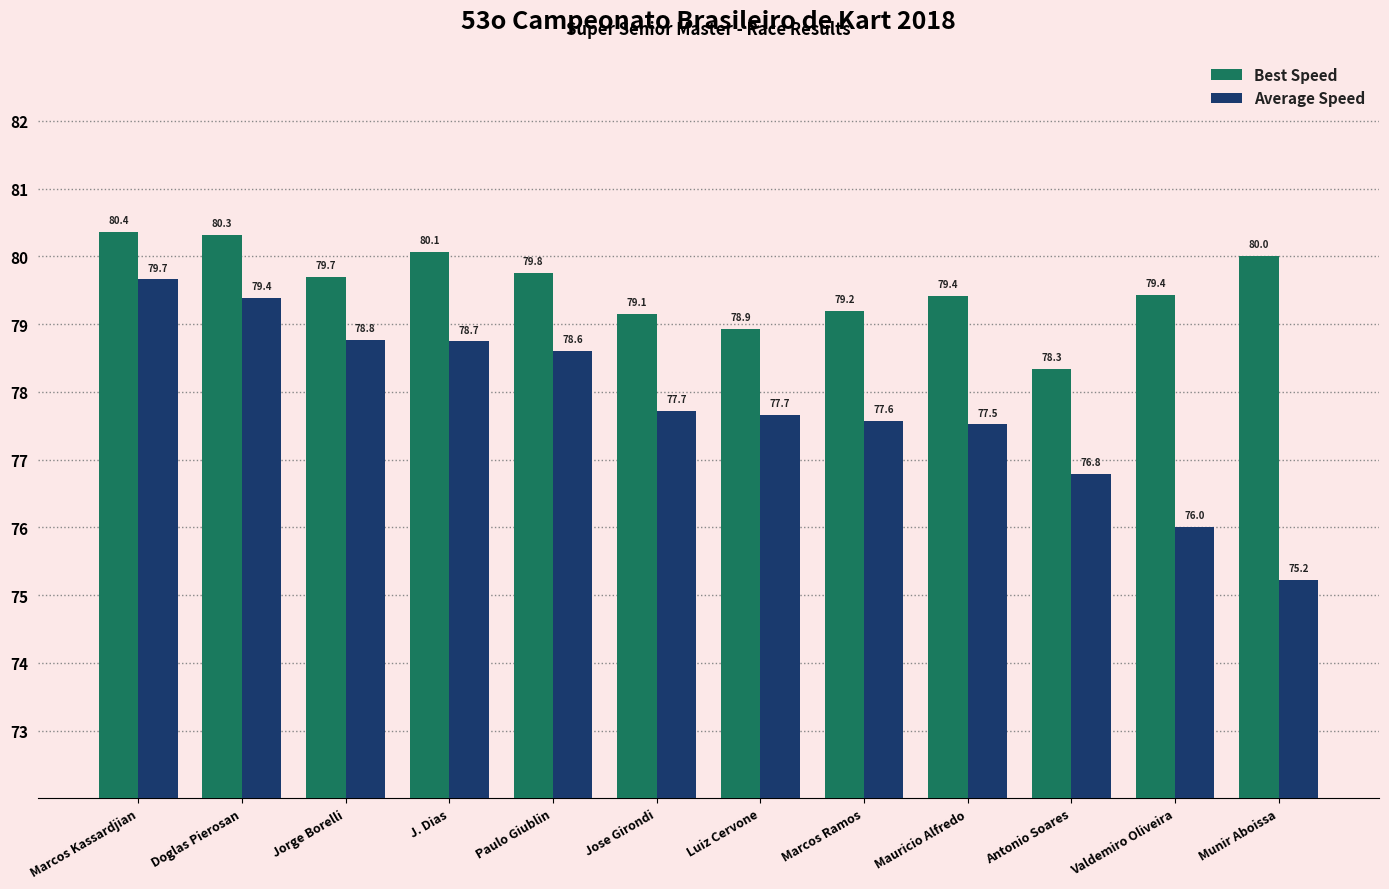

Reading left to right, transcribe all the data shown in this chart.

Best Speed: 80.4	80.3	79.7	80.1	79.8	79.1	78.9	79.2	79.4	78.3	79.4	80.0
Average Speed: 79.7	79.4	78.8	78.7	78.6	77.7	77.7	77.6	77.5	76.8	76.0	75.2